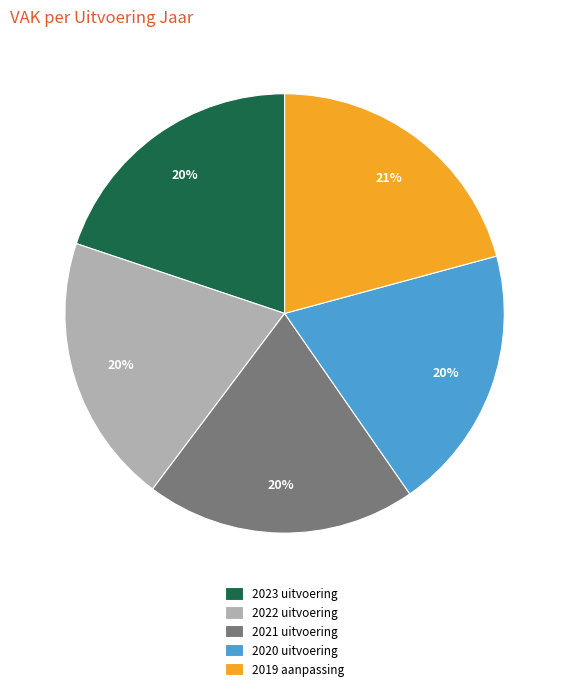

To the nearest percent, what percentage of the pie is 2020 uitvoering?

20%